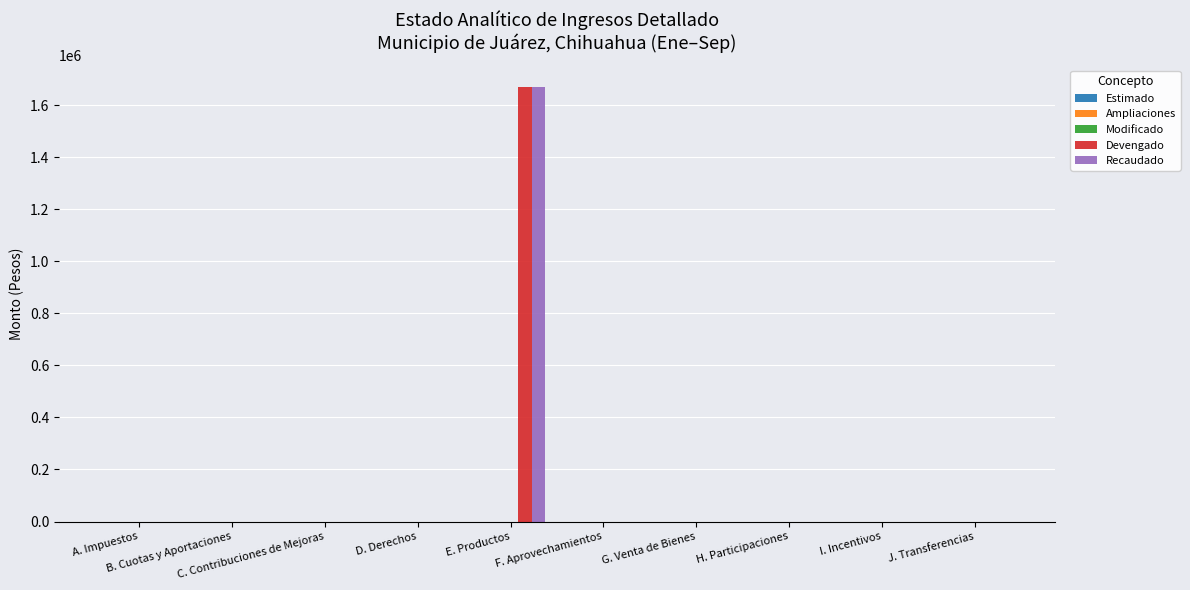

What is the sum of all Devengado values?

1669728.1